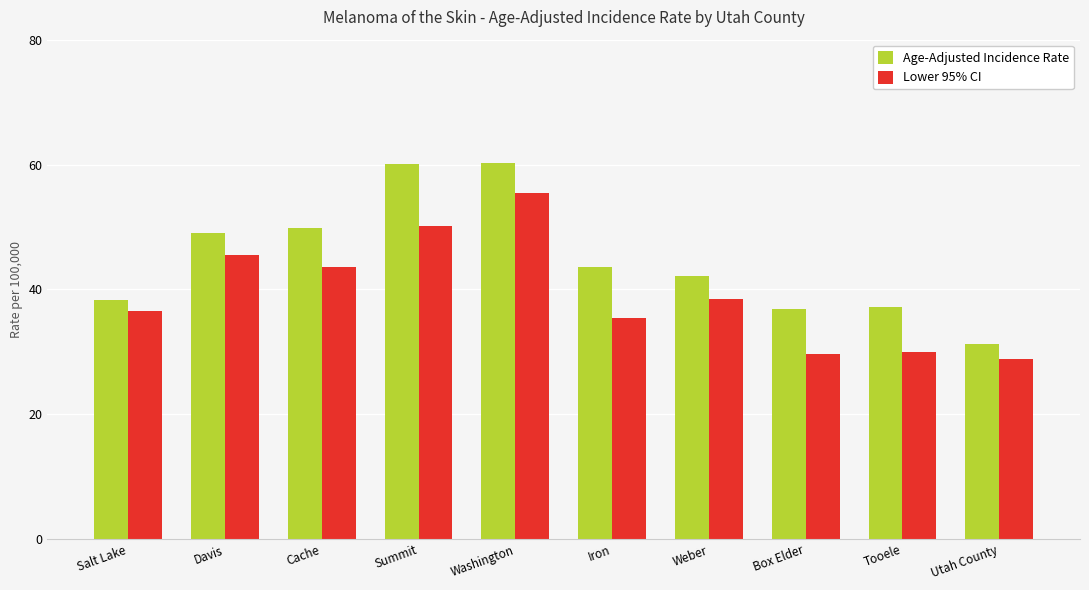

What position from the right is Salt Lake?

10